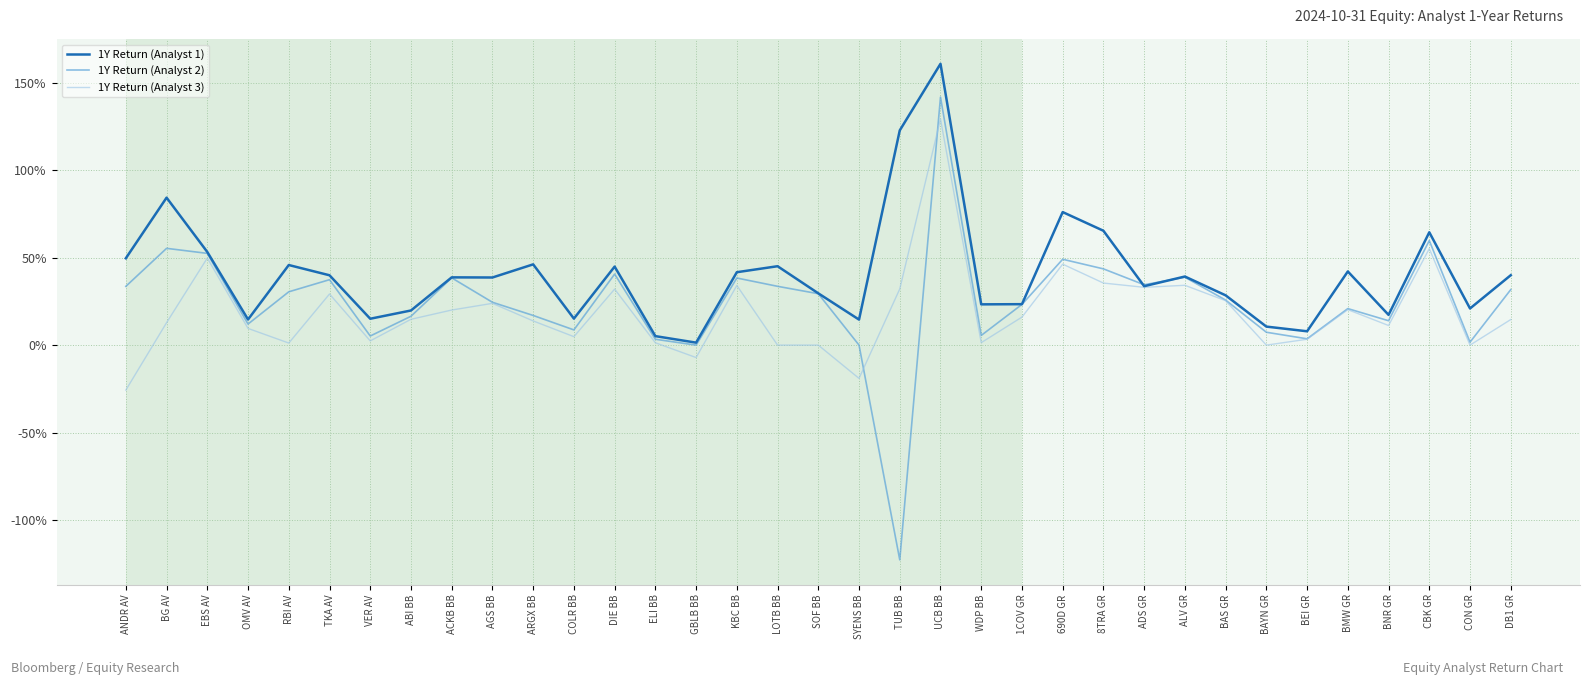

What are all the series names shown in the legend?

1Y Return (Analyst 1), 1Y Return (Analyst 2), 1Y Return (Analyst 3)